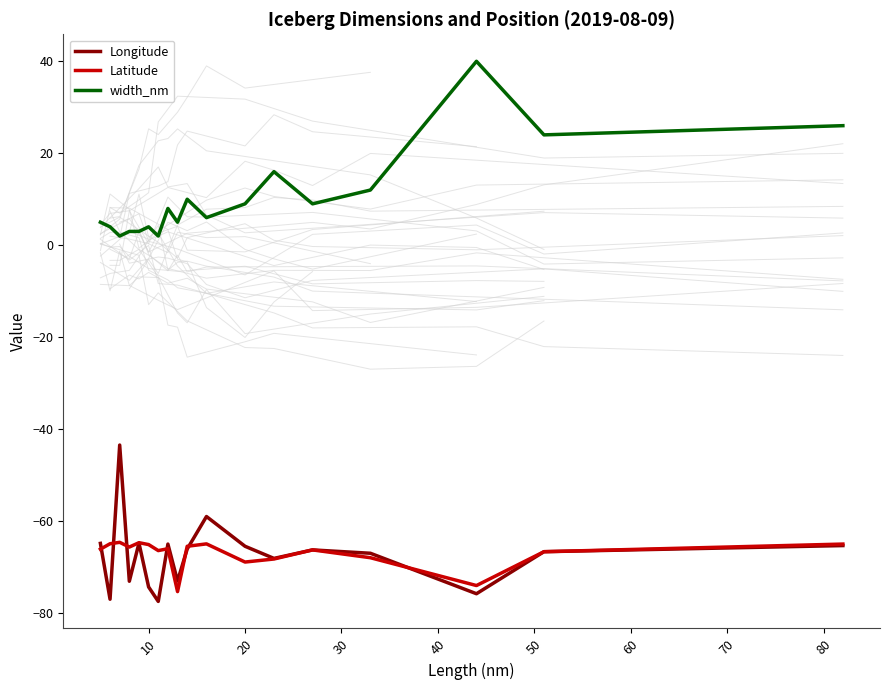

What is the highest value of the Longitude series?

-43.5